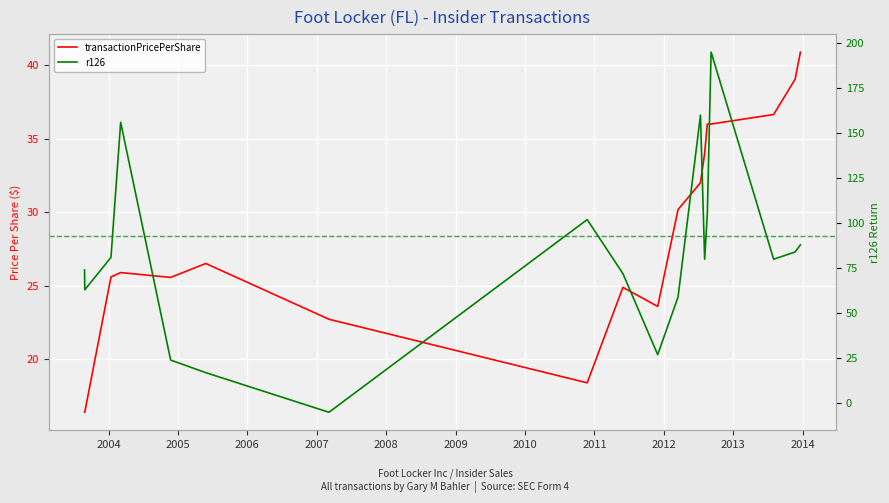

What is the difference between the maximum and second lowest values in the transactionPricePerShare series?

24.5